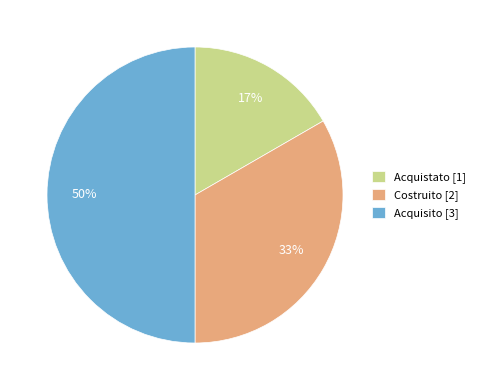

Rank the categories by value from lowest to highest.

Acquistato, Costruito, Acquisito